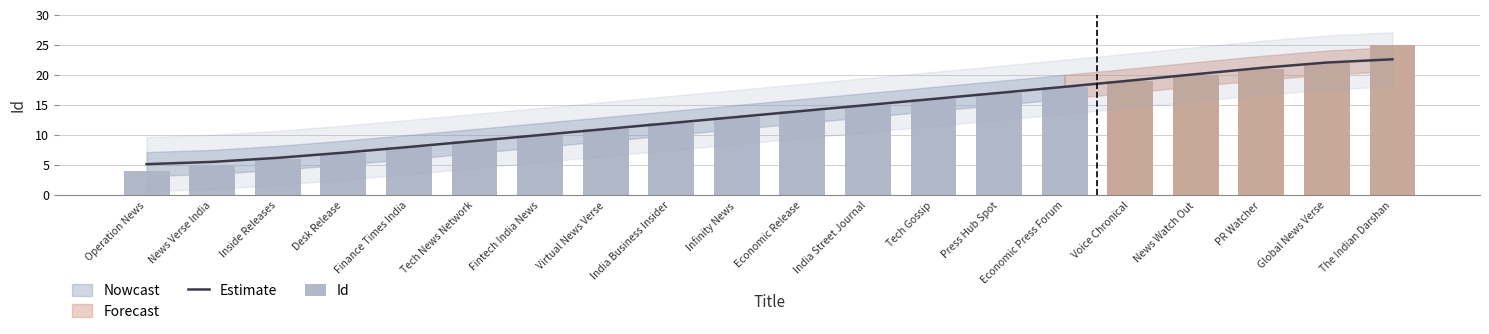

Reading left to right, transcribe all the data shown in this chart.

Estimate: Operation News=5.2	News Verse India=5.5	Inside Releases=6.2	Desk Release=7.1	Finance Times India=8.0	Tech News Network=9.0	Fintech India News=10.0	Virtual News Verse=11.0	India Business Insider=12.0	Infinity News=13.0	Economic Release=14.0	India Street Journal=15.0	Tech Gossip=16.0	Press Hub Spot=17.0	Economic Press Forum=18.0	Voice Chronical=19.1	News Watch Out=20.1	PR Watcher=21.2	Global News Verse=22.1	The Indian Darshan=22.6
Id: Operation News=4.0	News Verse India=5.0	Inside Releases=6.0	Desk Release=7.0	Finance Times India=8.0	Tech News Network=9.0	Fintech India News=10.0	Virtual News Verse=11.0	India Business Insider=12.0	Infinity News=13.0	Economic Release=14.0	India Street Journal=15.0	Tech Gossip=16.0	Press Hub Spot=17.0	Economic Press Forum=18.0	Voice Chronical=19.0	News Watch Out=20.0	PR Watcher=21.0	Global News Verse=22.0	The Indian Darshan=25.0